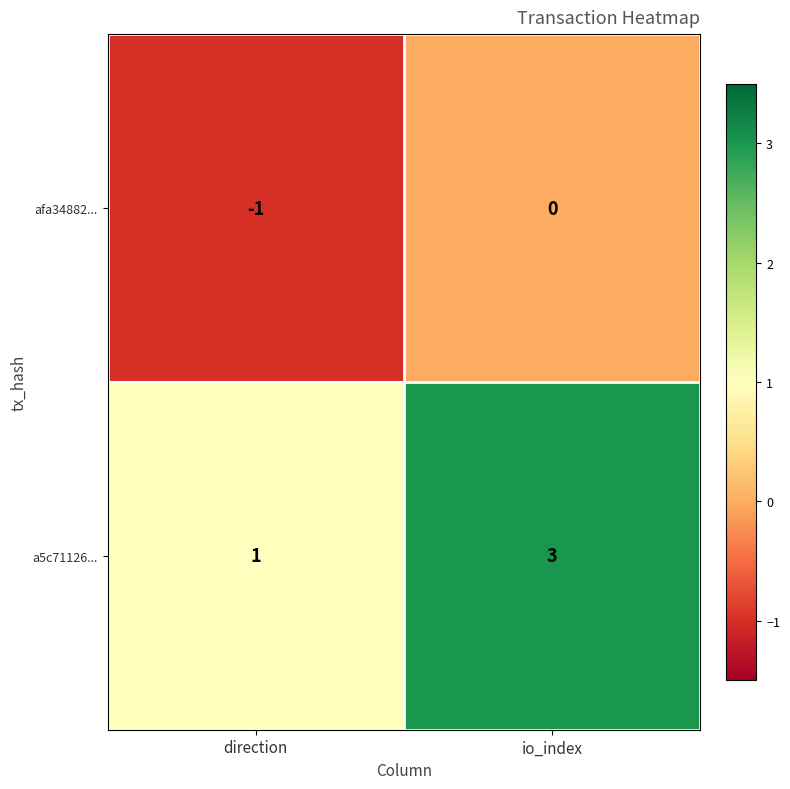

What is the sum of all a5c71126... values?

4